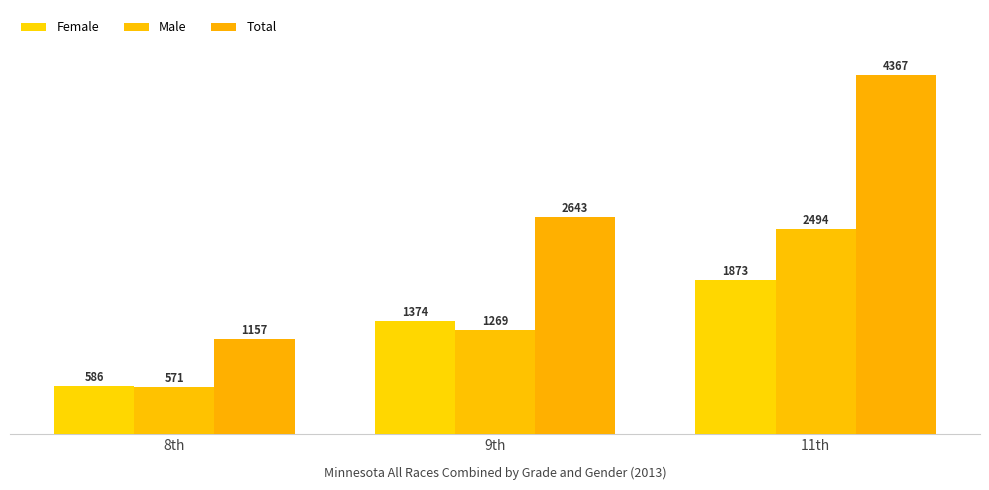

What is the value of the Total bar at the 3rd from the left?

4367